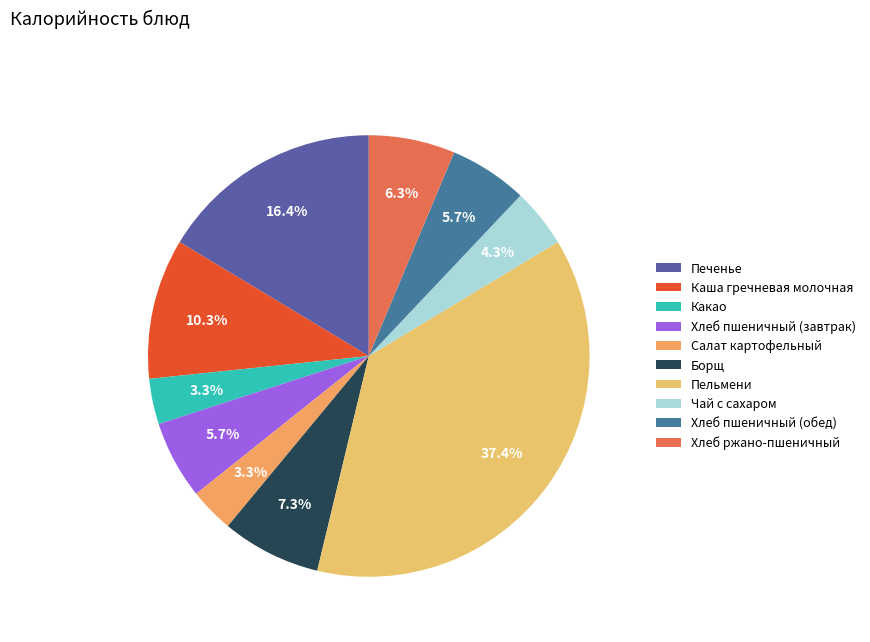

Combined, do Какао and Печенье account for over 50%?

No